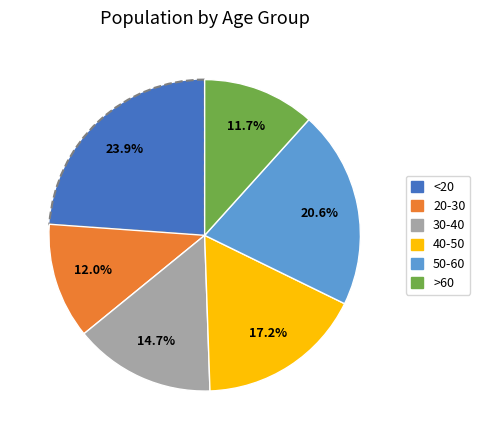

How many slices are in this pie chart?

6